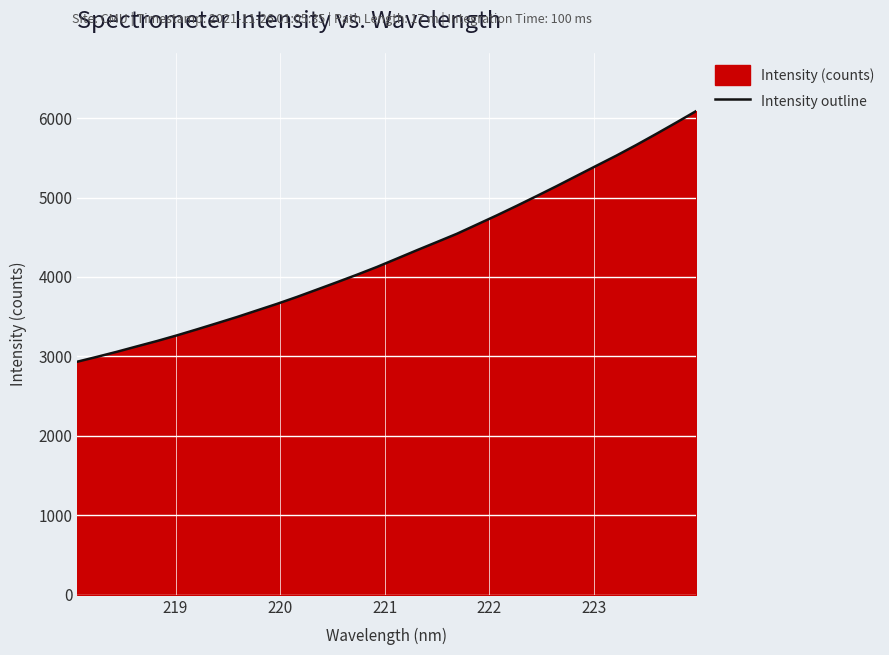

What is the maximum value shown in the chart?

6088.6